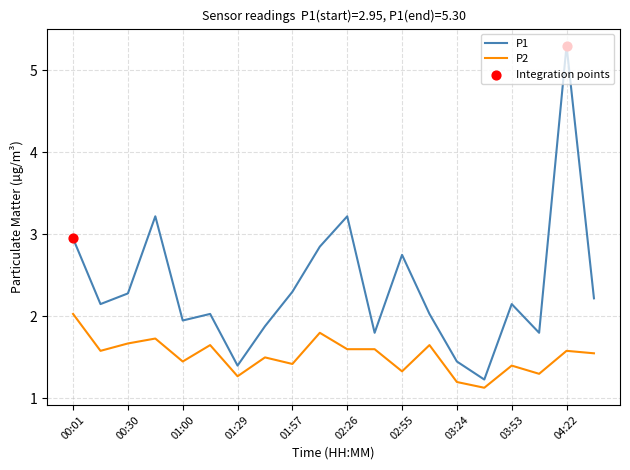

What is the difference between the maximum and minimum values in the P1 series?

4.1